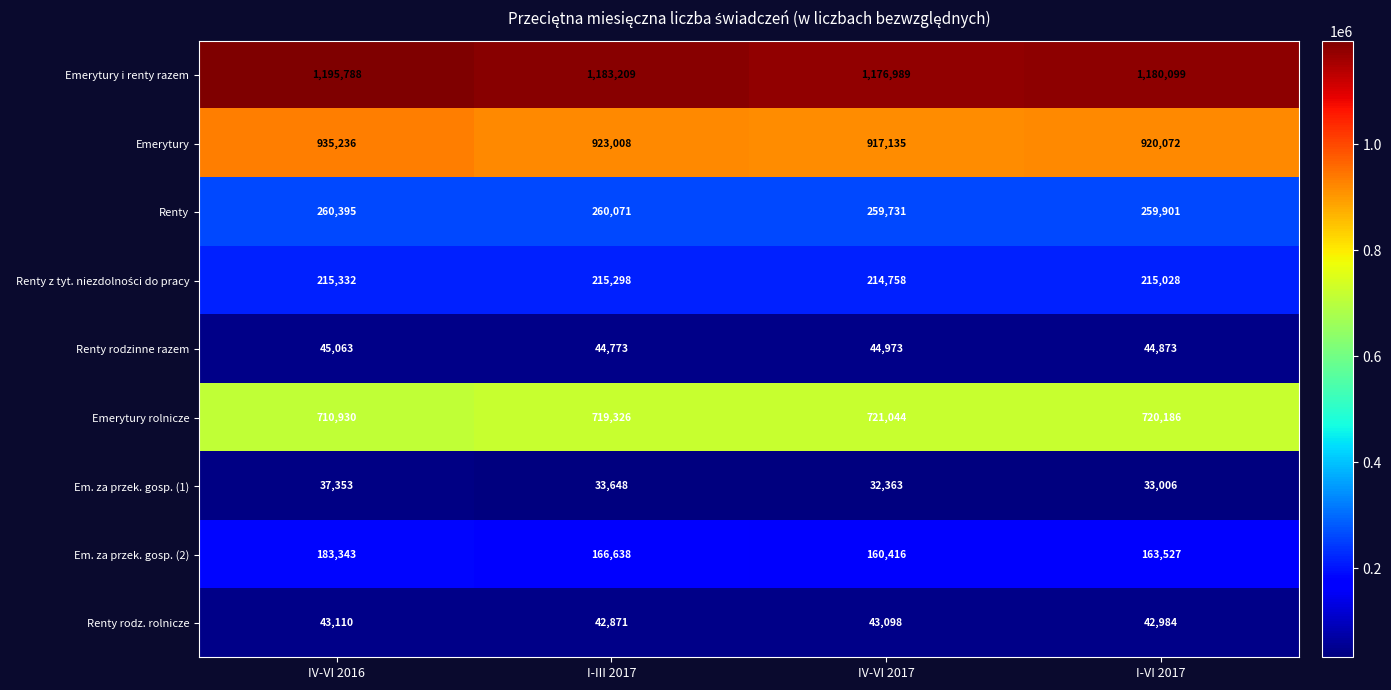

At which category is the sum across all series the highest?

IV-VI 2016